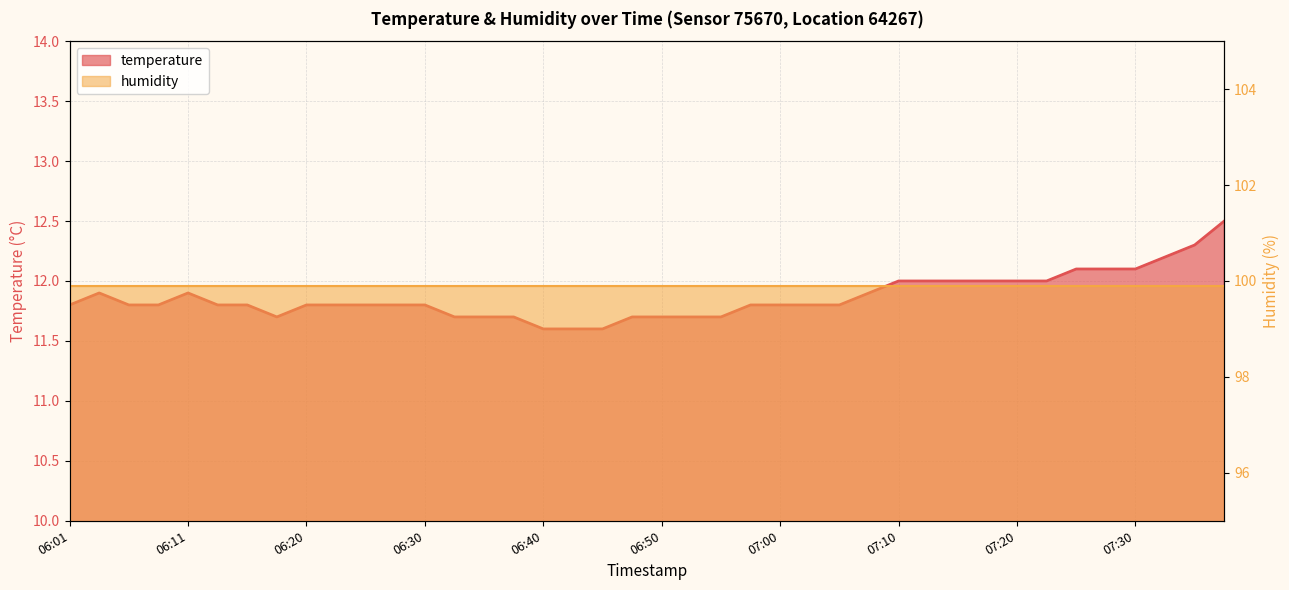

Reading left to right, list all the values displayed in this chart.

11.8	11.9	11.8	11.8	11.9	11.8	11.8	11.7	11.8	11.8	11.8	11.8	11.8	11.7	11.7	11.7	11.6	11.6	11.6	11.7	11.7	11.7	11.7	11.8	11.8	11.8	11.8	11.9	12.0	12.0	12.0	12.0	12.0	12.0	12.1	12.1	12.1	12.2	12.3	12.5